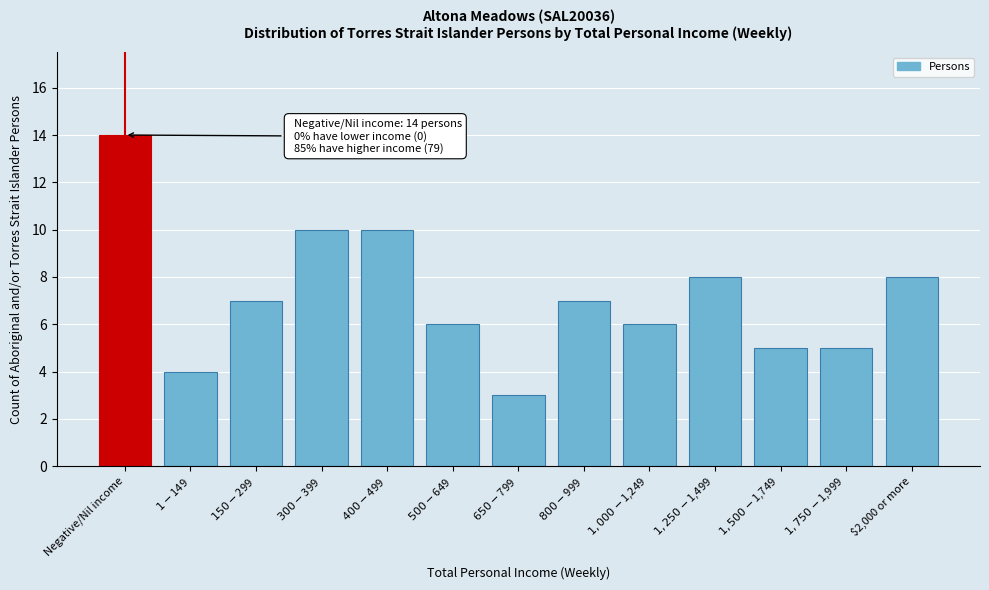

Reading left to right, transcribe all the data shown in this chart.

14	4	7	10	10	6	3	7	6	8	5	5	8